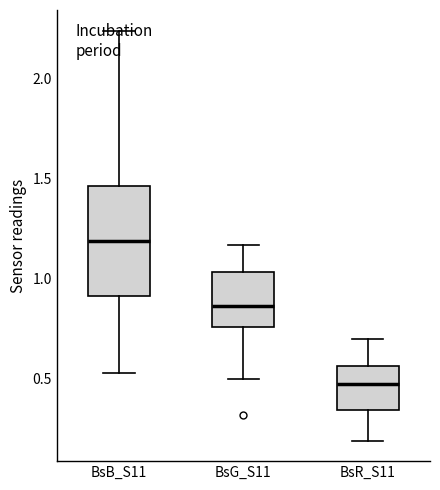

Reading left to right, transcribe this box plot: for each box, give where its median line is, the range the box spans, and where its two whiskers end, as read against the y-axis. The values are not printed on the chart, so give them approximately, as read against the axis.

BsB_S11: median 1.20, box 0.90 to 1.45, whiskers 0.55 to 2.25
BsG_S11: median 0.85, box 0.75 to 1.05, whiskers 0.50 to 1.15
BsR_S11: median 0.50, box 0.35 to 0.55, whiskers 0.20 to 0.70